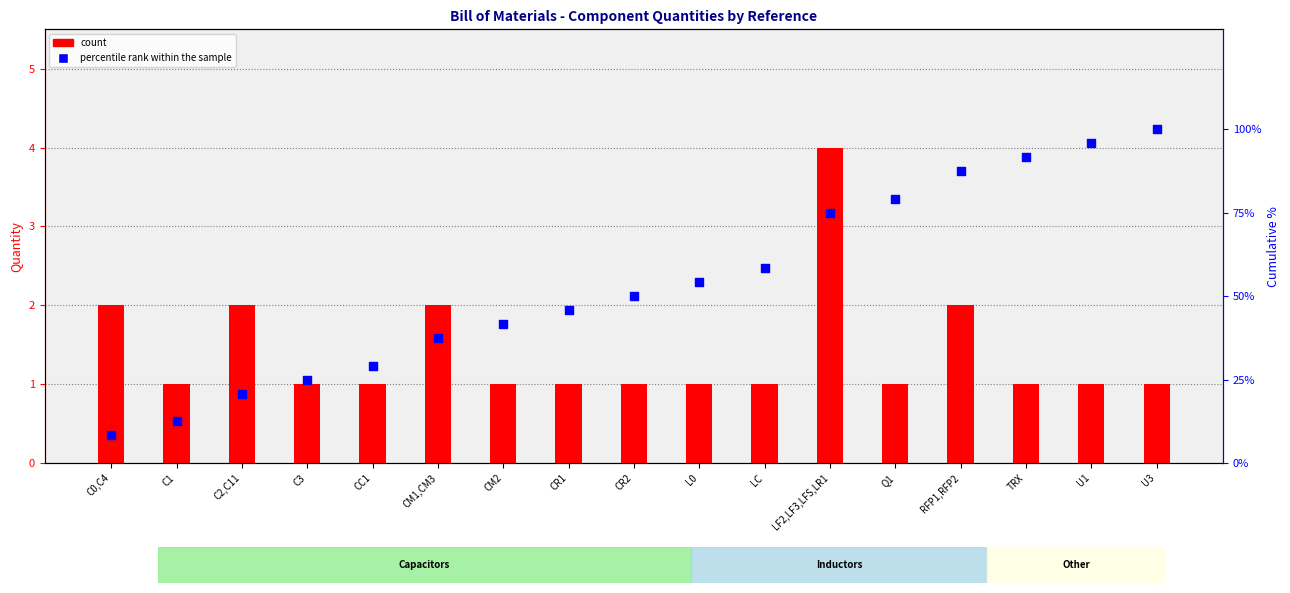

Which series reaches the minimum Y coordinate?

count